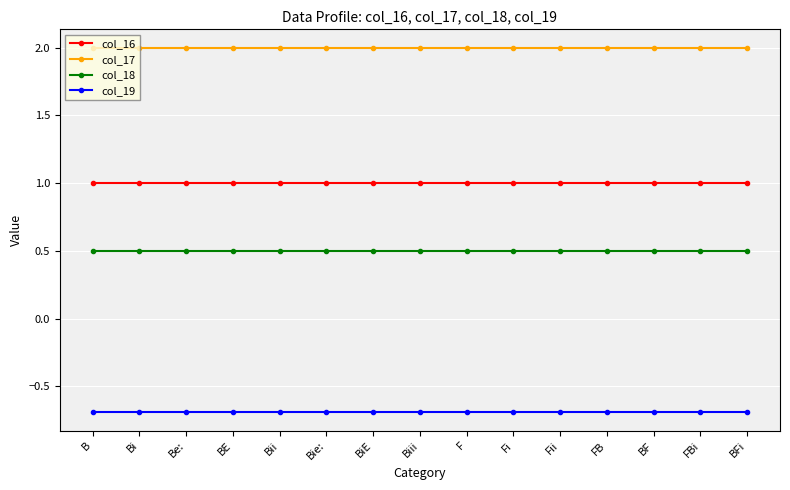

What is the minimum value for col_18?

0.5